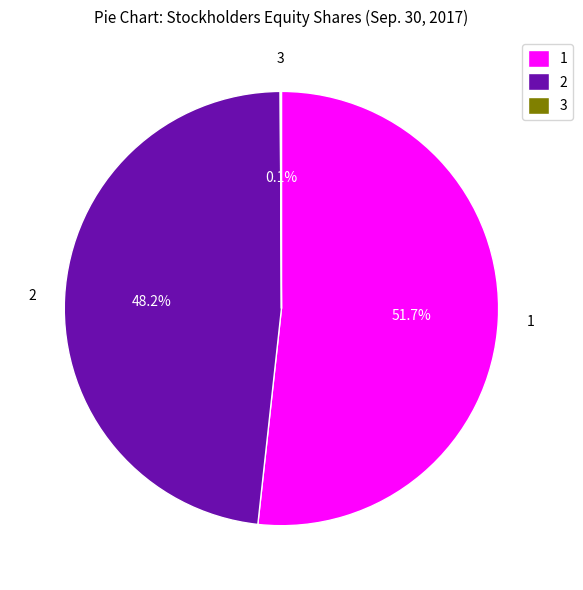

Which category accounts for the majority?

1